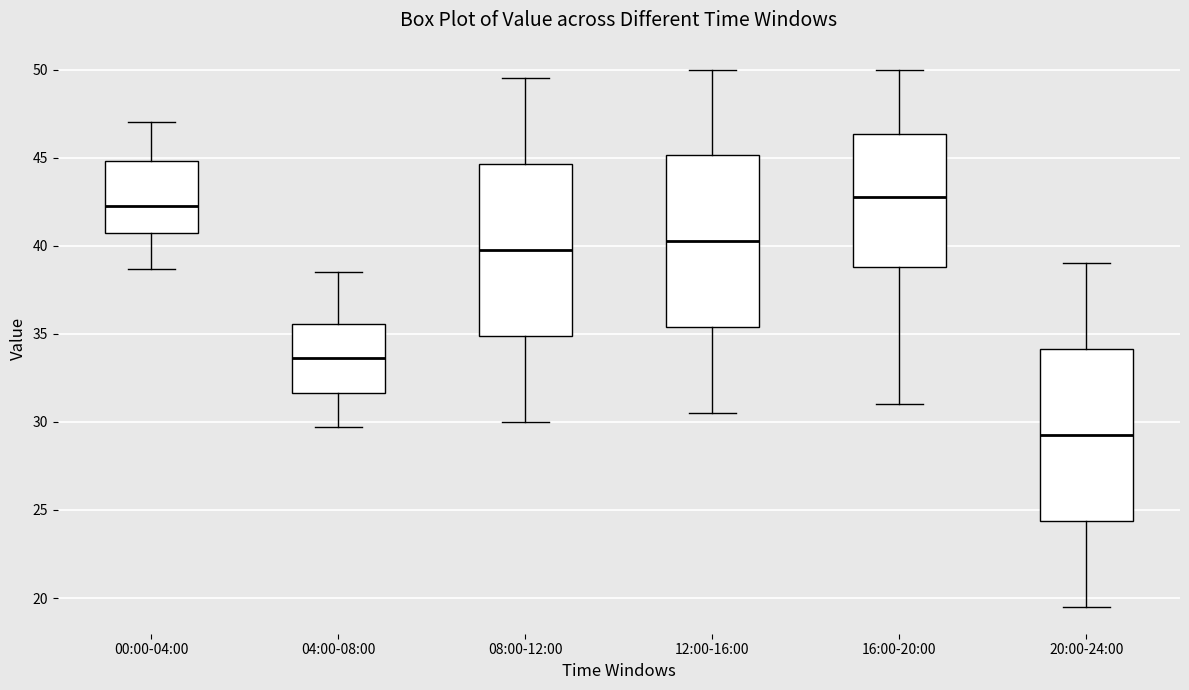

Reading left to right, read every box against the y-axis: the position of its median line, the range the box covers, and the ends of its whiskers. The values are not printed on the chart, so give them approximately, as read against the axis.

00:00-04:00: median 42.5, box 40.5 to 45.0, whiskers 38.5 to 47.0
04:00-08:00: median 33.5, box 31.5 to 35.5, whiskers 29.5 to 38.5
08:00-12:00: median 40.0, box 35.0 to 44.5, whiskers 30.0 to 49.5
12:00-16:00: median 40.5, box 35.5 to 45.0, whiskers 30.5 to 50.0
16:00-20:00: median 43.0, box 39.0 to 46.5, whiskers 31.0 to 50.0
20:00-24:00: median 29.5, box 24.5 to 34.0, whiskers 19.5 to 39.0